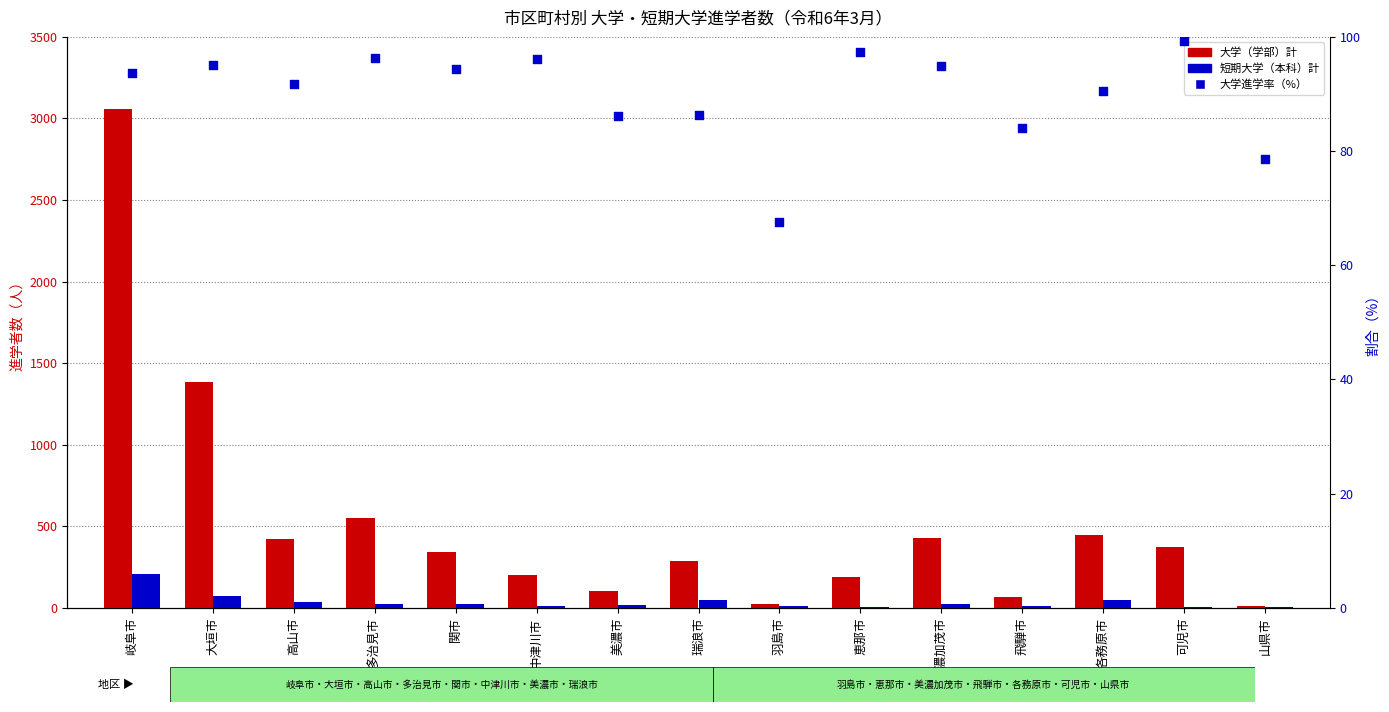

Which series has the largest Y range (max minus min)?

大学（学部）計